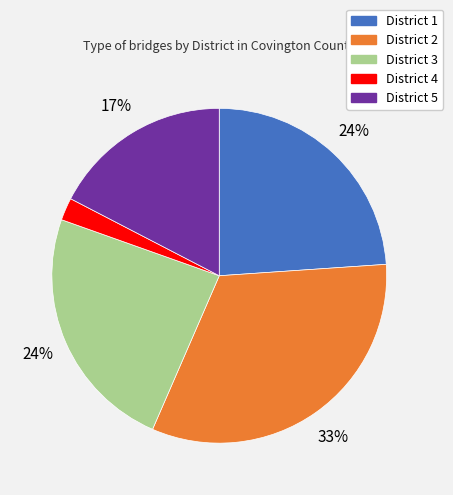

Count the number of slices in the pie.

5